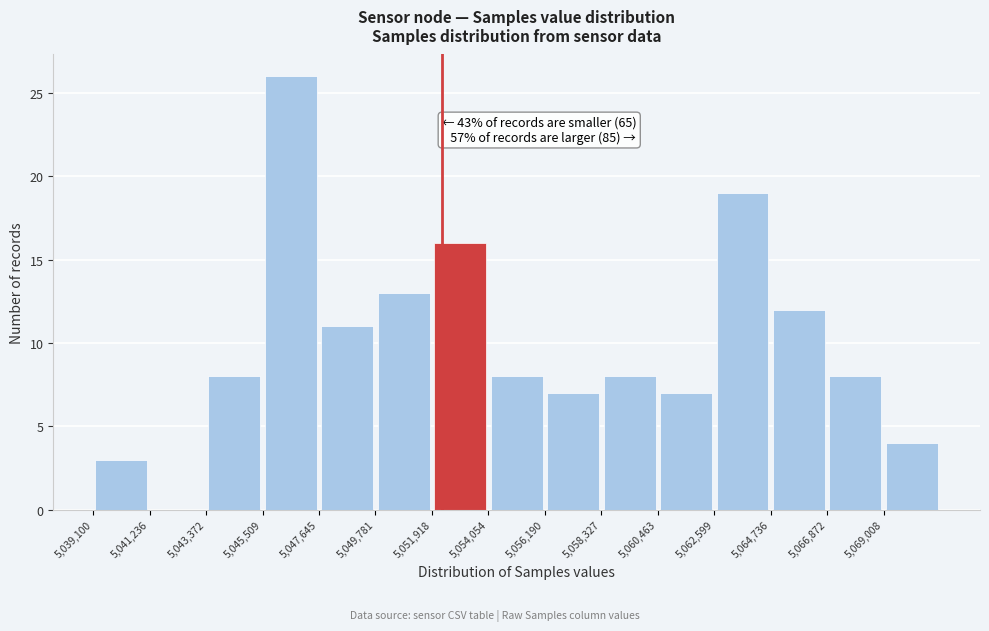

Over which range of the x-axis is the bar tallest?

5045500 to 5047500